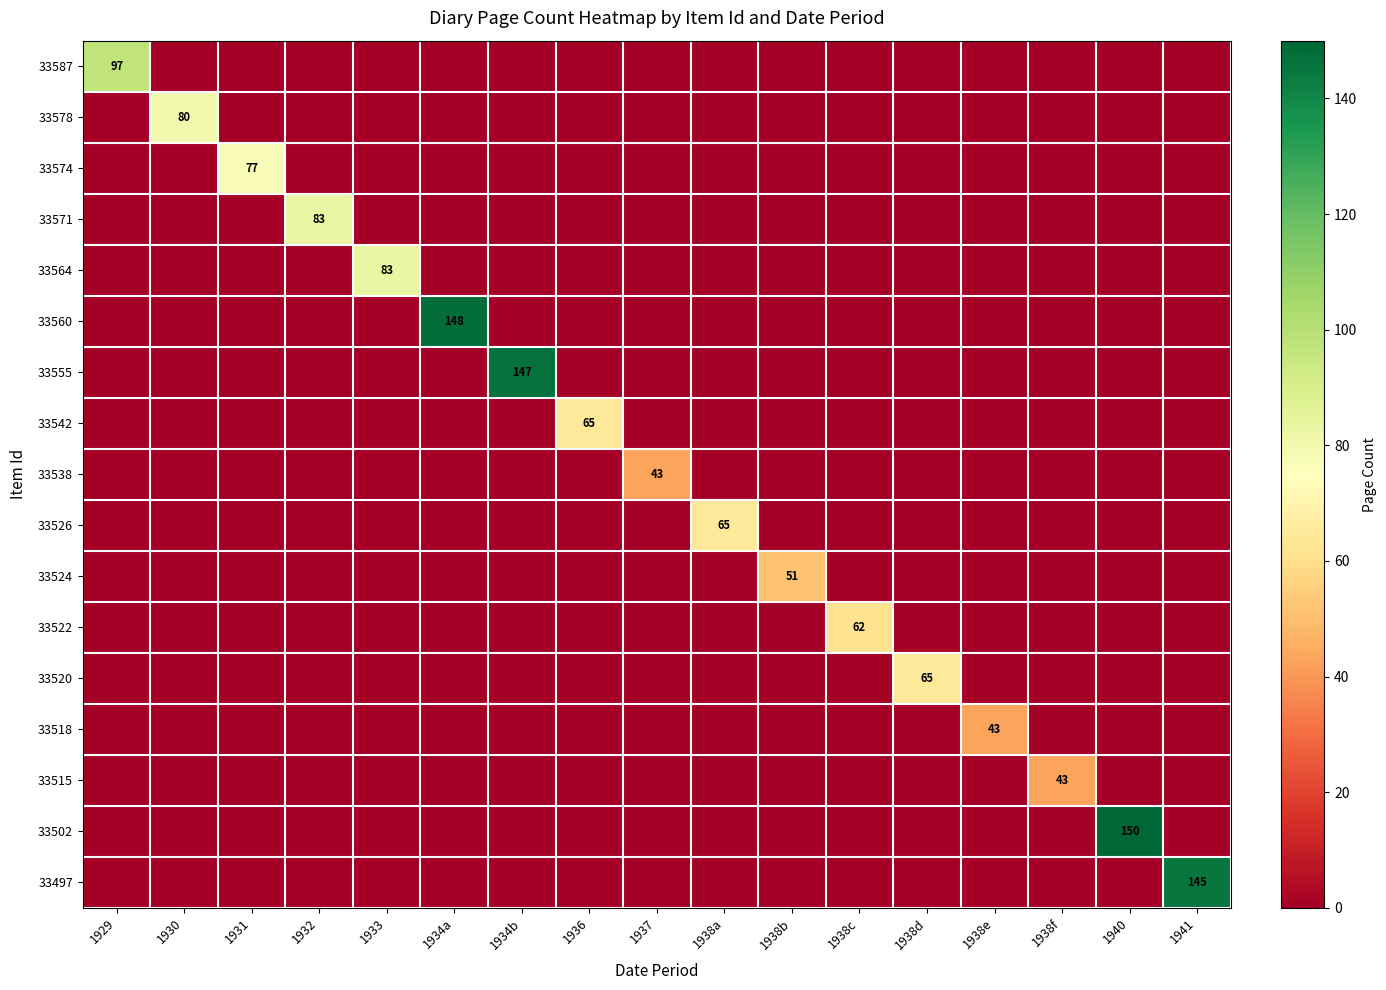

Which series changed the most between 1936 and 1937?

33542